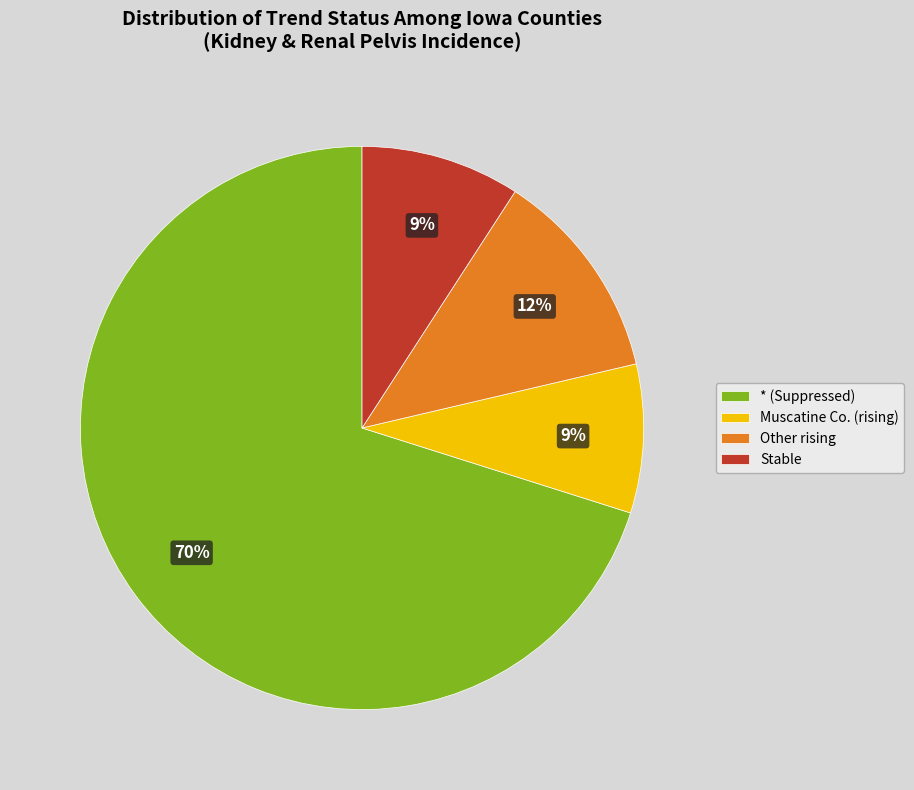

What percentage is the * (Suppressed) slice, to the nearest percent?

70%